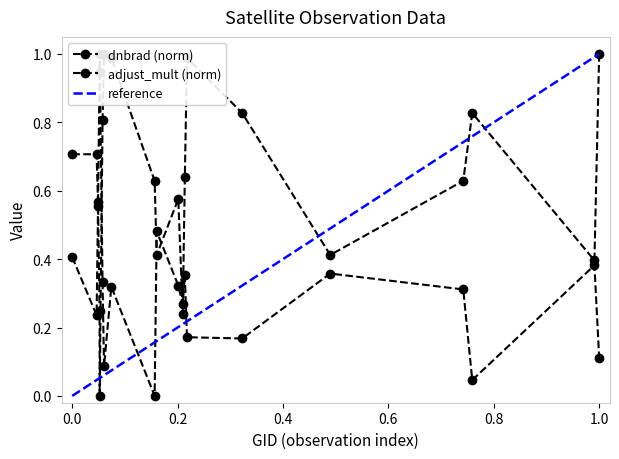

What is the value of the dnbrad point at the 2nd from the left?

0.2